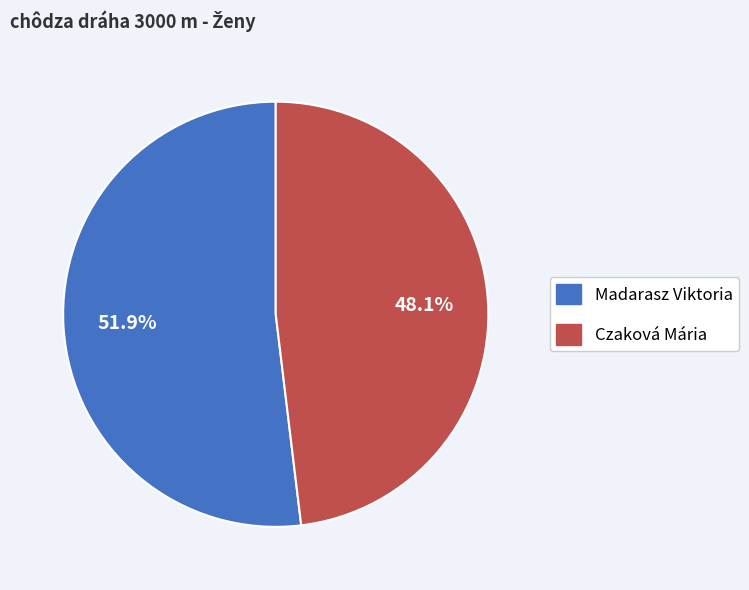

Which category has the biggest portion of the pie?

Madarasz Viktoria